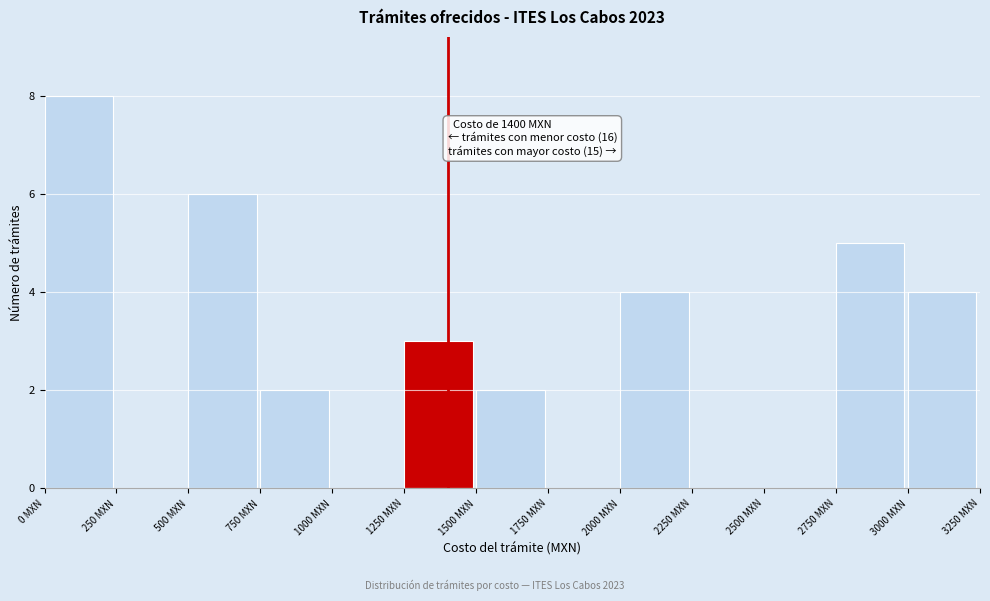

Which range on the x-axis has the tallest bar?

0 to 250